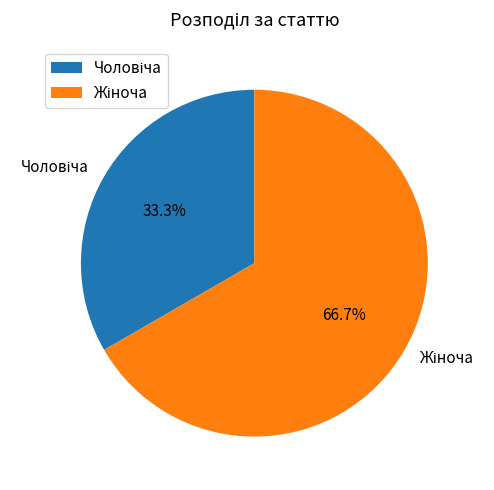

Is there any slice that represents more than half of the pie?

Yes